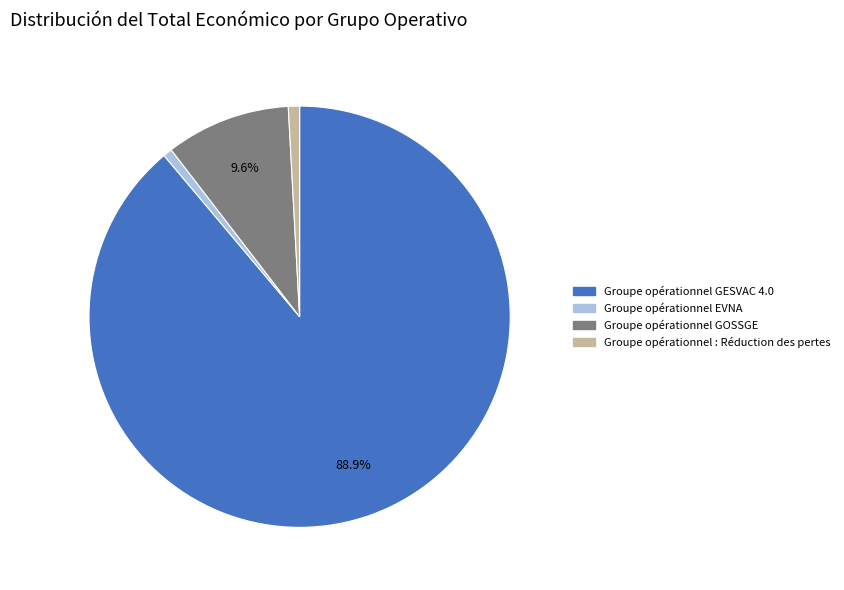

Which slice is the largest?

Groupe opérationnel GESVAC 4.0